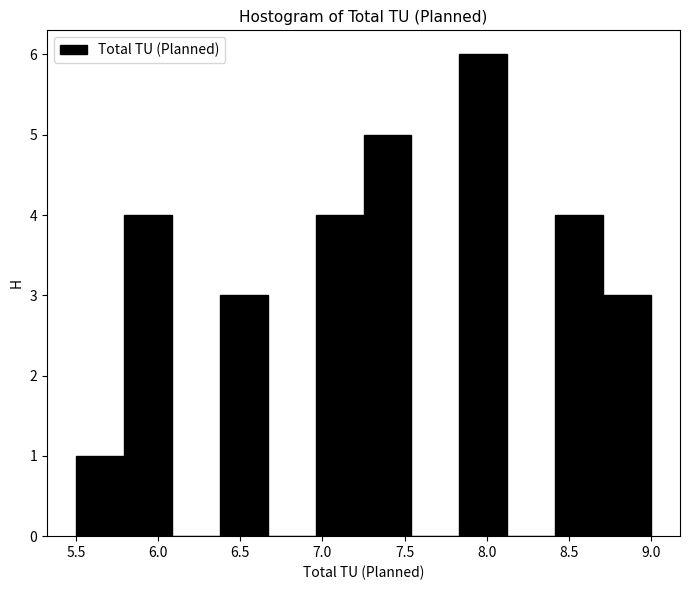

Reading left to right, transcribe this chart: for each bar, give the range it covers on the x-axis and its height. Neither the bar edges nor the heights are printed on the chart, so give them approximately, as read against the axes.

5.50 to 5.80: 1
5.80 to 6.10: 4
6.10 to 6.40: 0
6.40 to 6.65: 3
6.65 to 6.95: 0
6.95 to 7.25: 4
7.25 to 7.55: 5
7.55 to 7.85: 0
7.85 to 8.15: 6
8.15 to 8.40: 0
8.40 to 8.70: 4
8.70 to 9.00: 3